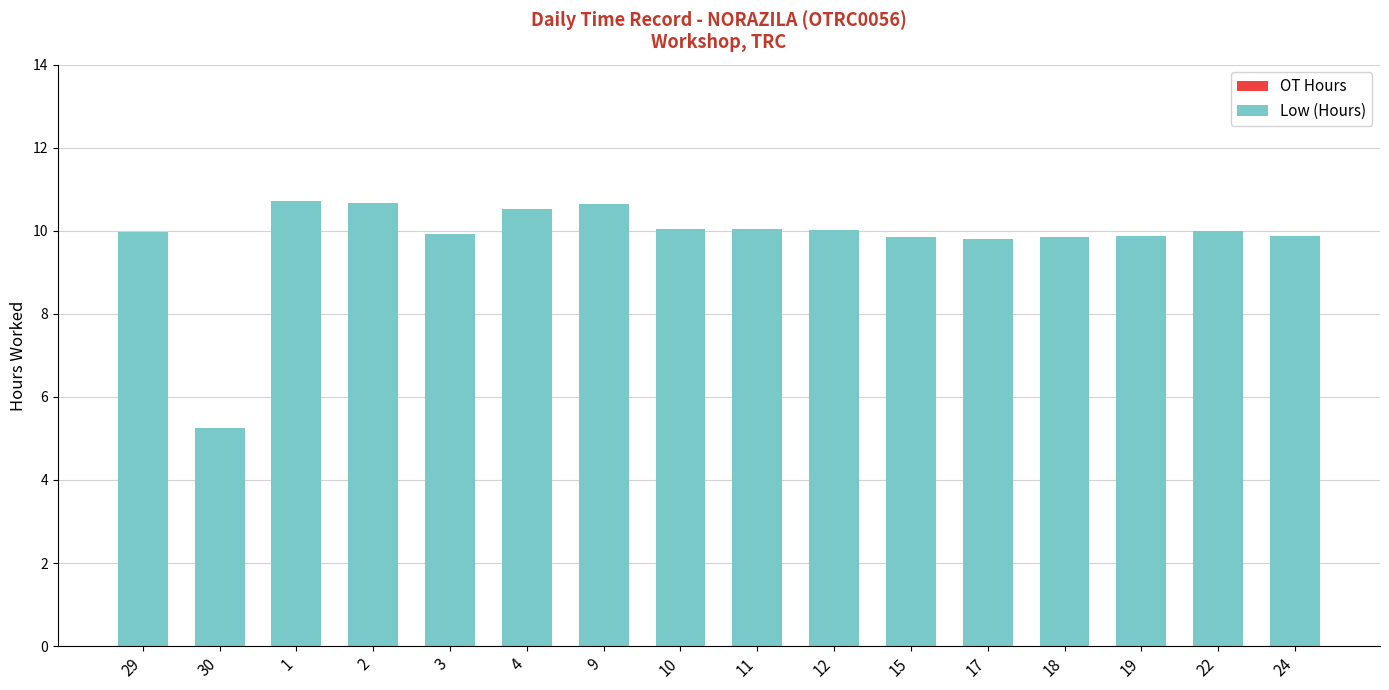

Approximately how many times larger is the value at 19 compared to 30?

1.9